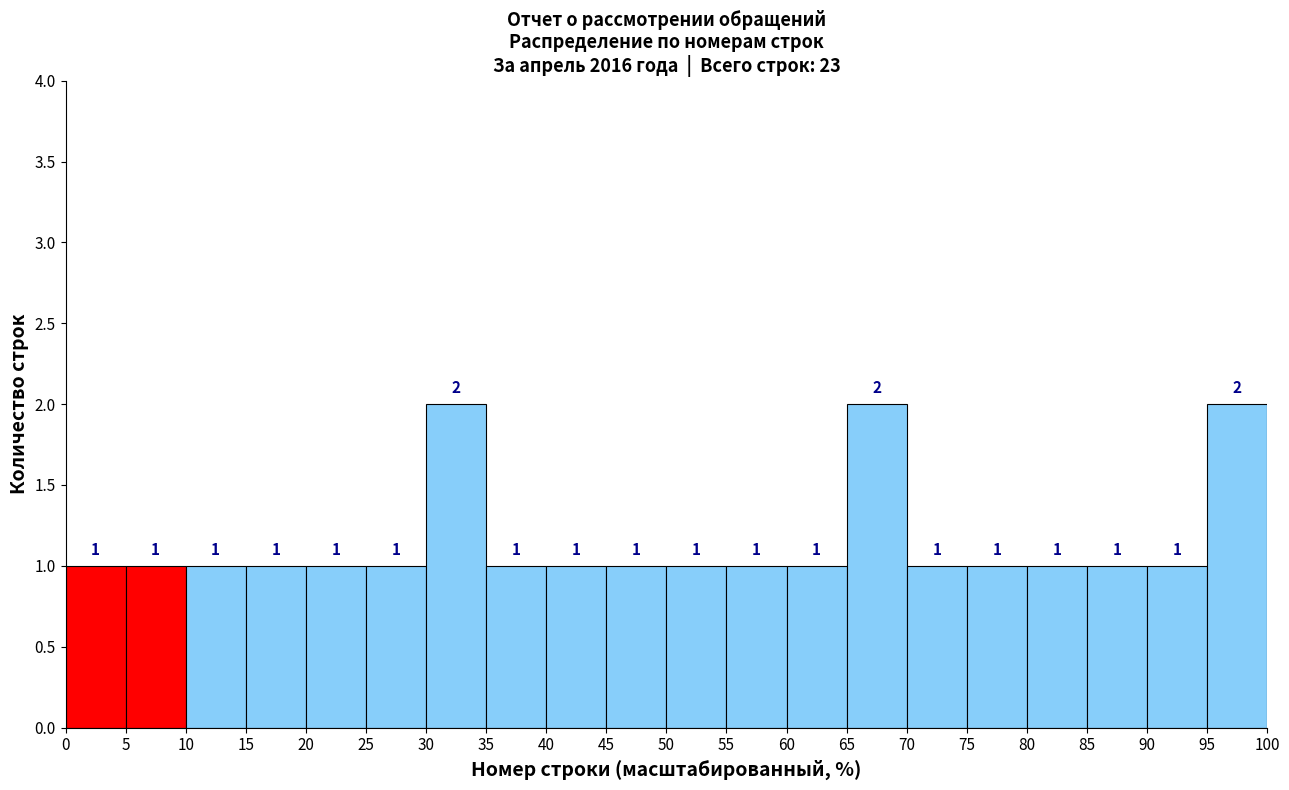

Reading left to right, list every bar in this chart as the range it spans on the x-axis followed by its height.

0 to 5: 1
5 to 10: 1
10 to 15: 1
15 to 20: 1
20 to 25: 1
25 to 30: 1
30 to 35: 2
35 to 40: 1
40 to 45: 1
45 to 50: 1
50 to 55: 1
55 to 60: 1
60 to 65: 1
65 to 70: 2
70 to 75: 1
75 to 80: 1
80 to 85: 1
85 to 90: 1
90 to 95: 1
95 to 100: 2